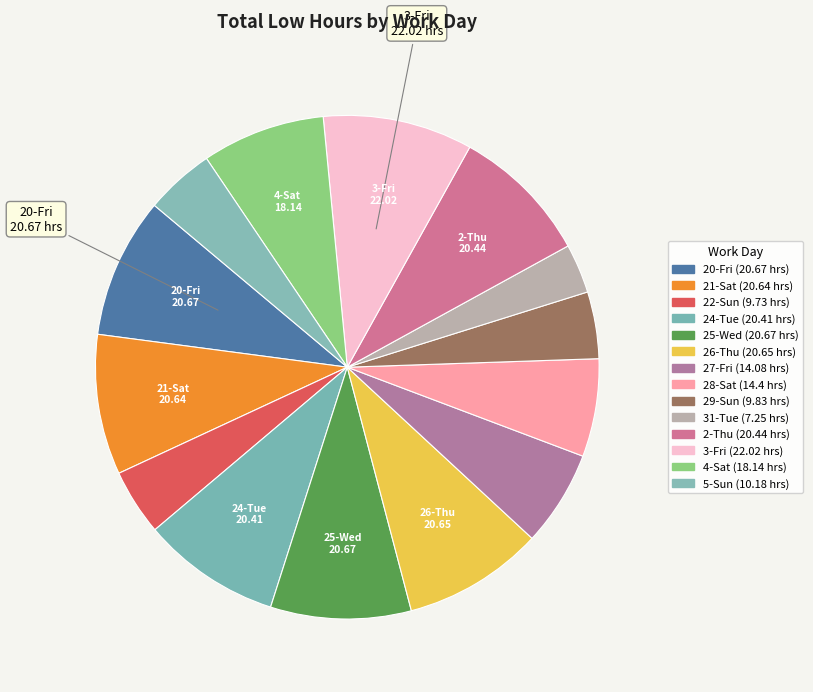

Which slice is the smallest?

31-Tue